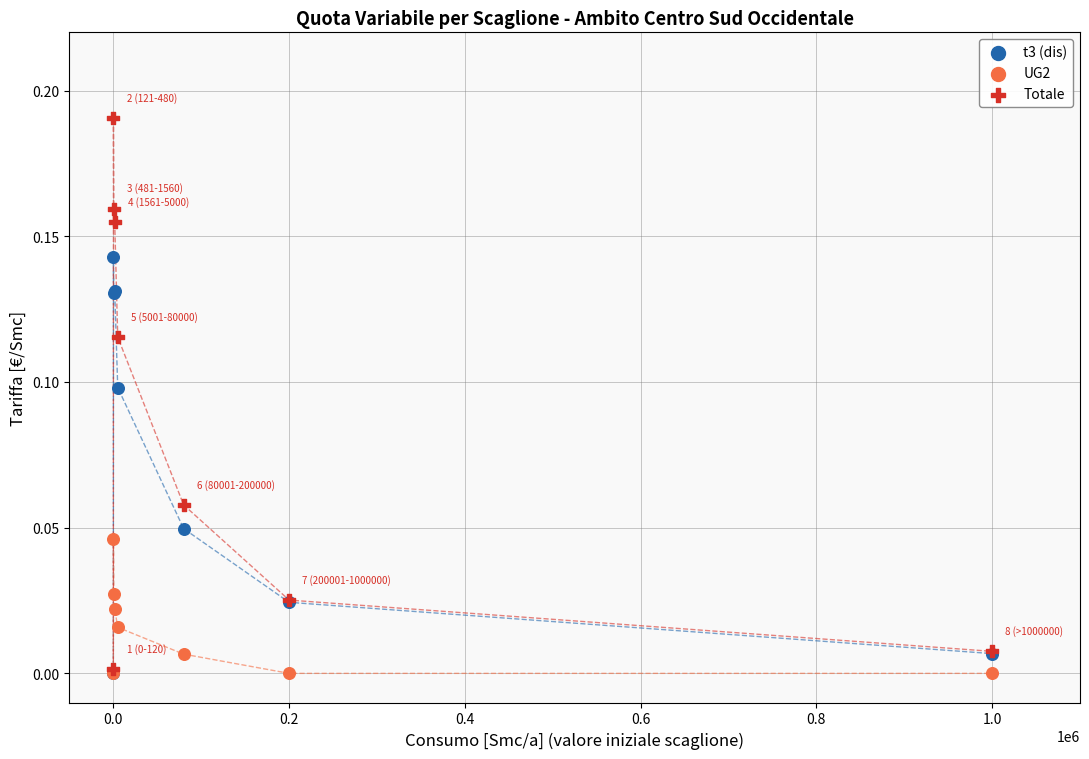

Which series contains the highest Y value?

Totale